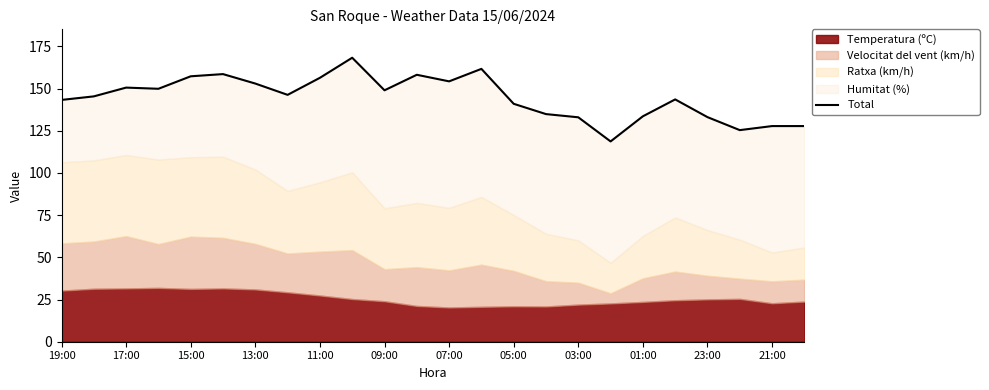

Approximately how many times larger is the value at 21:00 compared to 05:00?

1.1